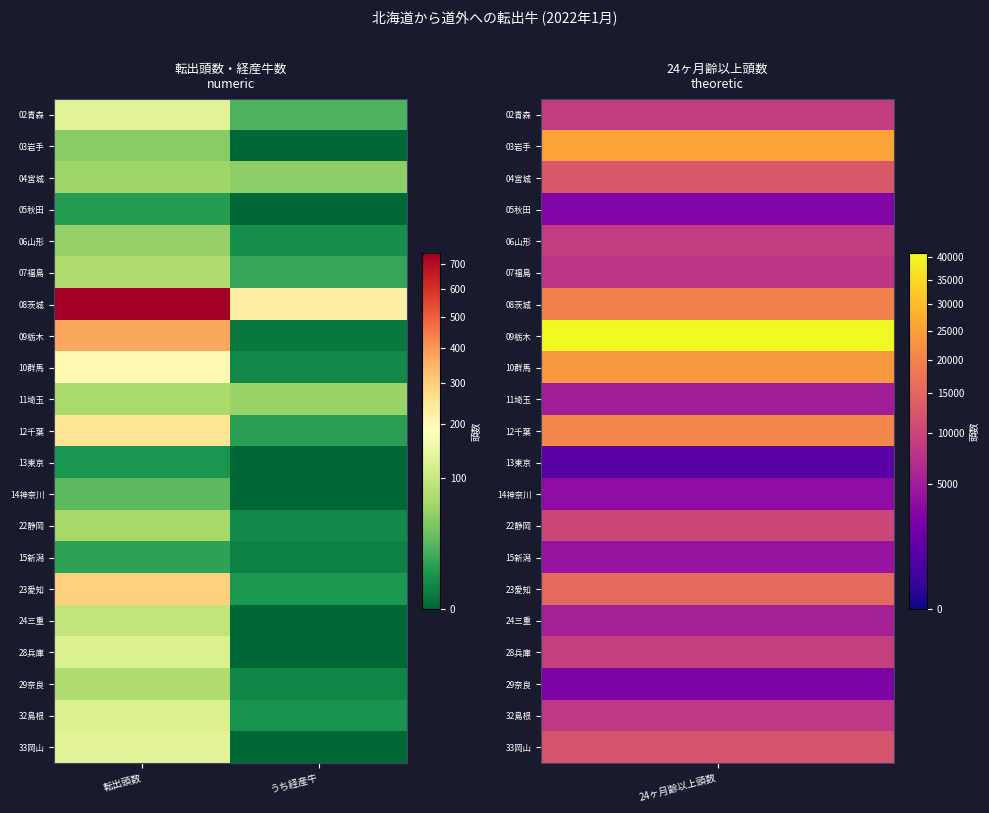

What is the total value across all series at うち経産牛?

416